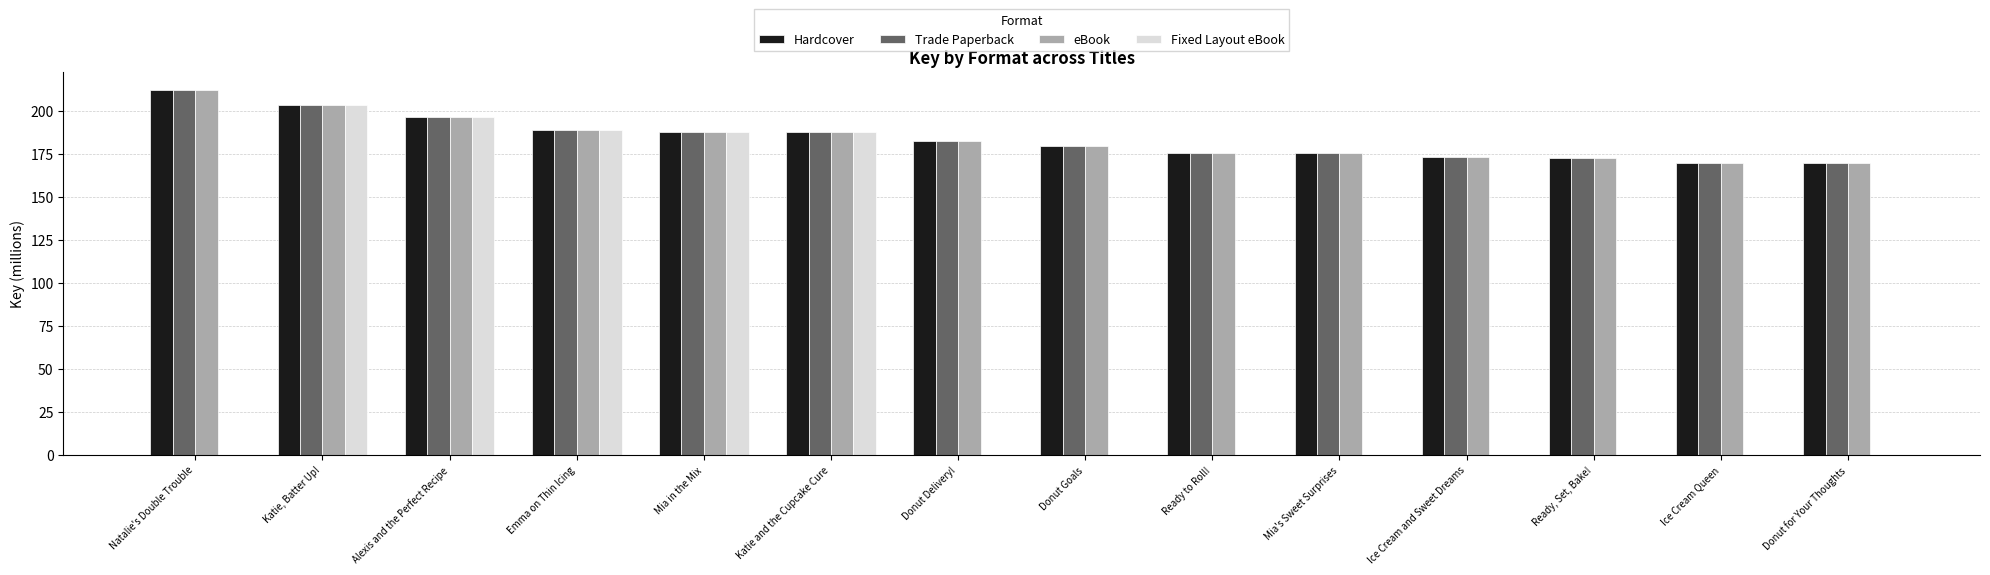

At which category is the sum across all series the highest?

Katie, Batter Up!